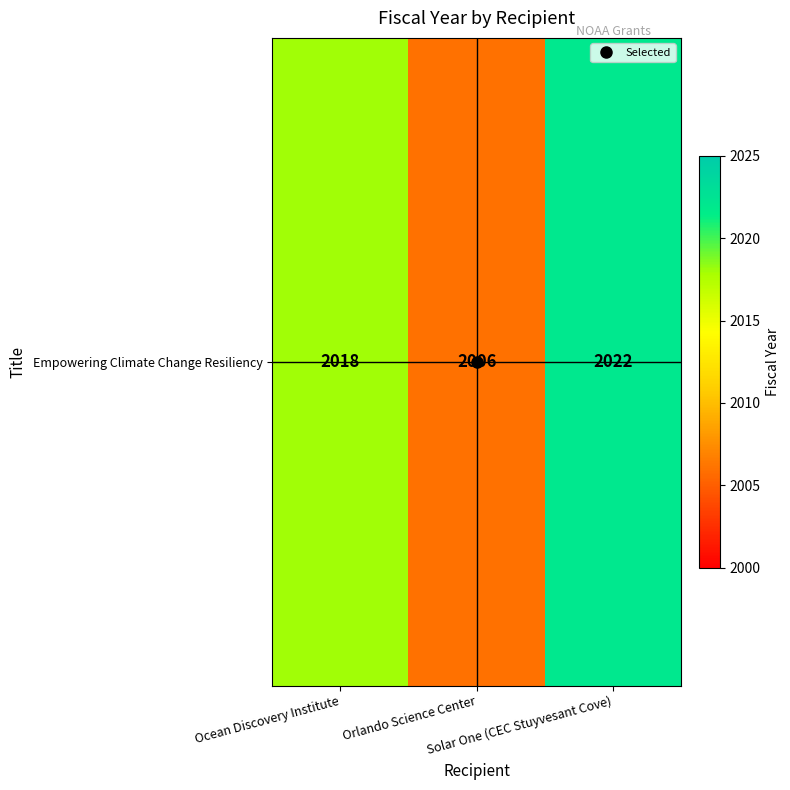

Rank the categories by value from lowest to highest.

Orlando Science Center, Ocean Discovery Institute, Solar One (CEC Stuyvesant Cove)